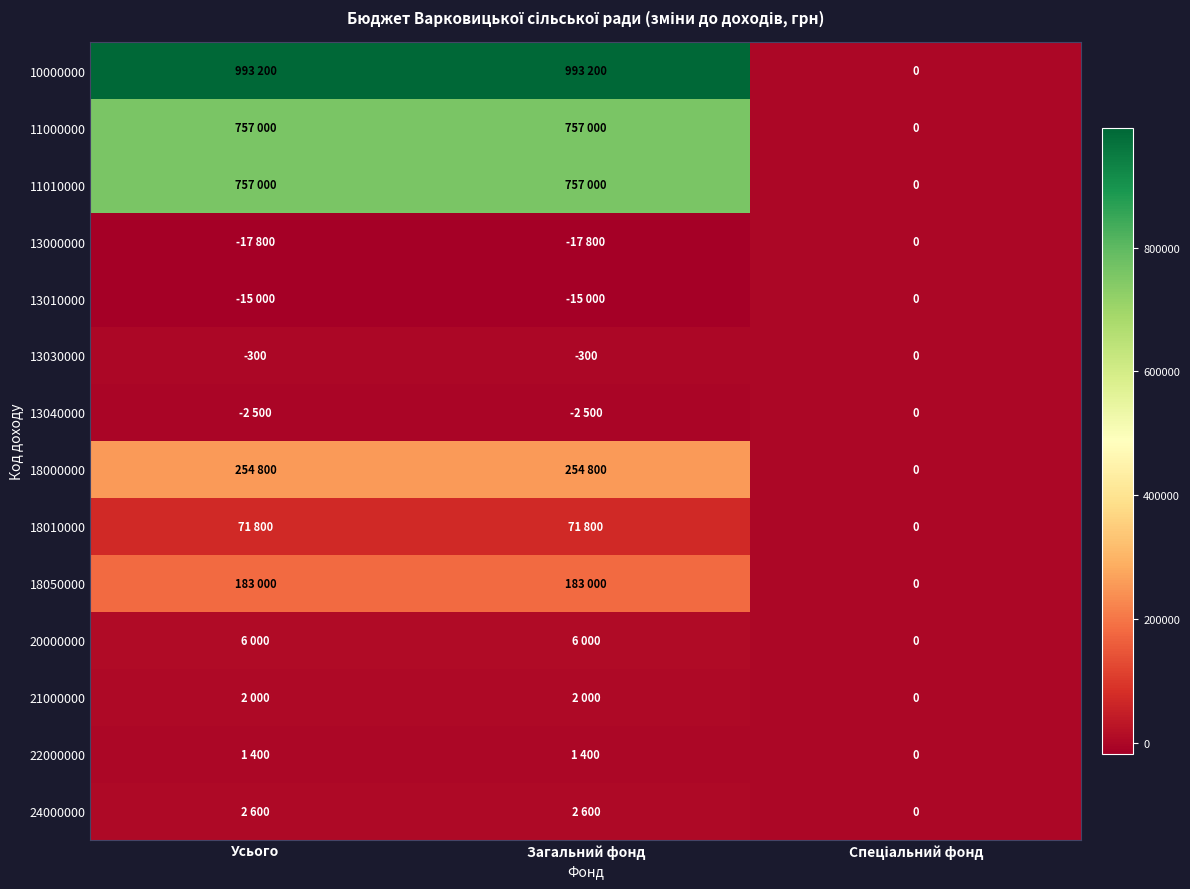

What is the sum of the 13030000 values at Усього and Загальний фонд?

-600